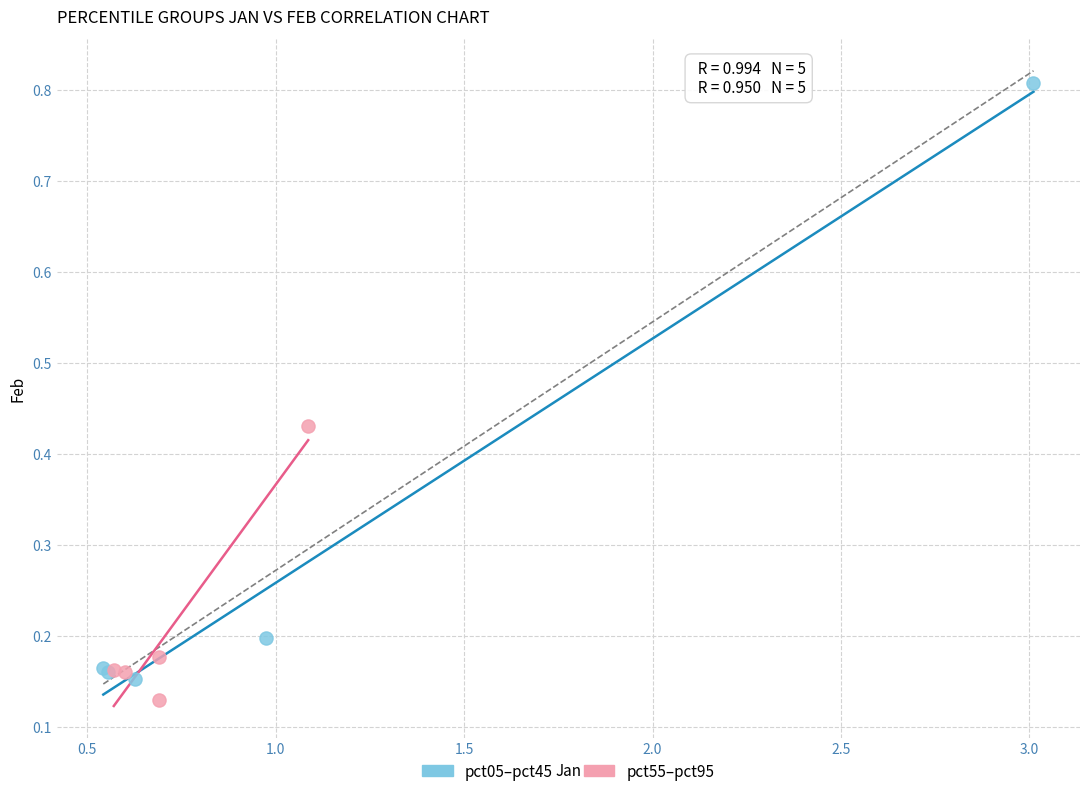

Which series reaches the minimum Y coordinate?

pct55–pct95